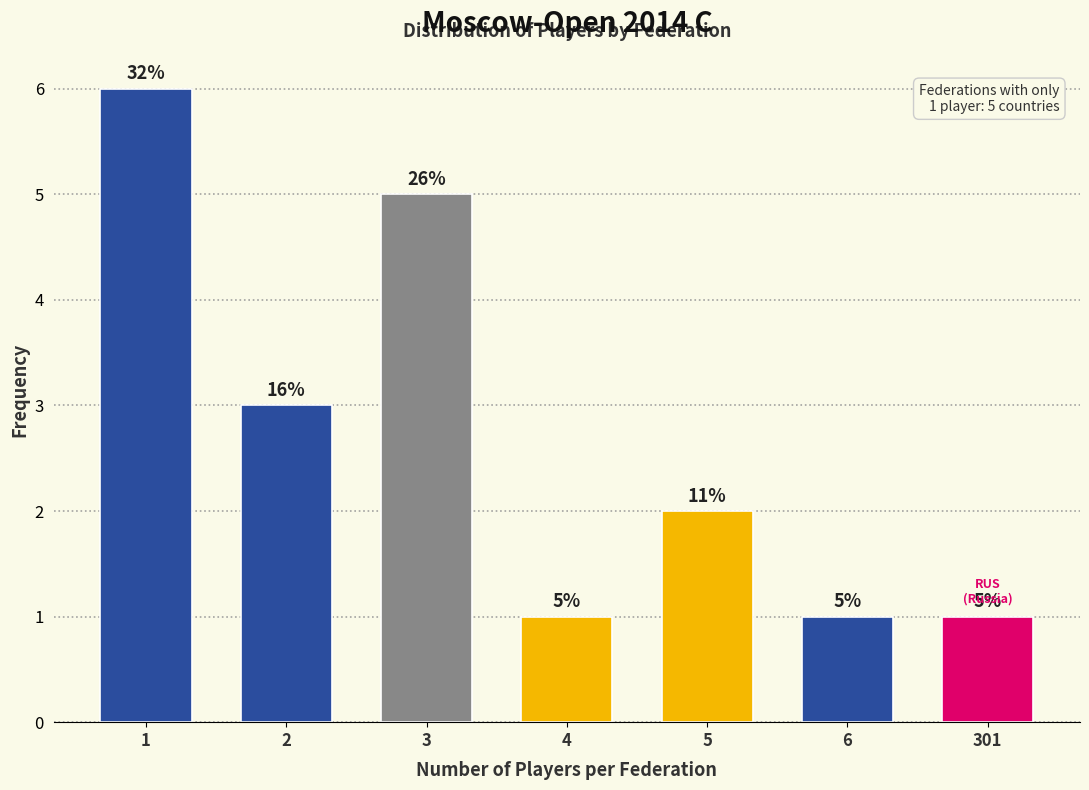

Does the chart contain any negative values?

No